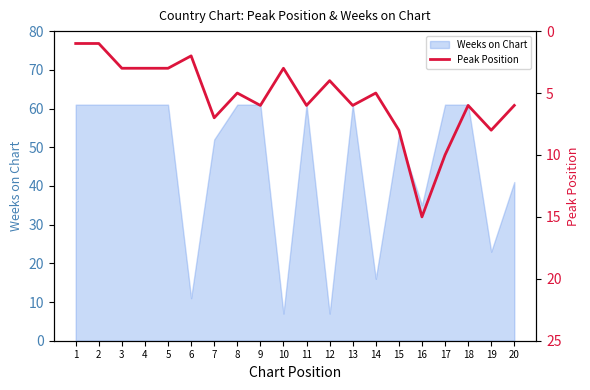

The Weeks on Chart series shows 11 at 6. True or false?

True